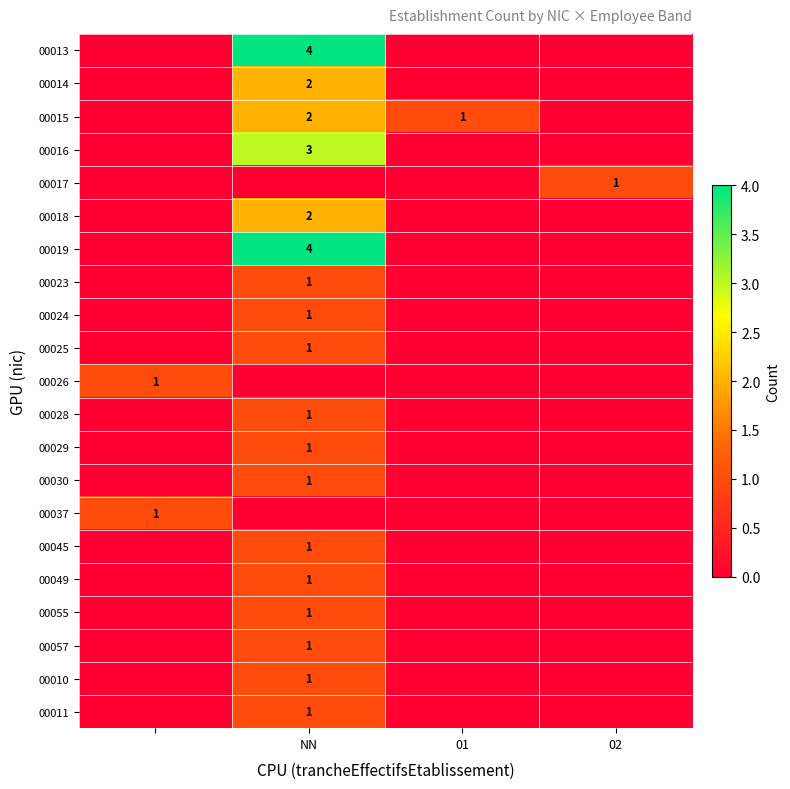

The value of 00019 at NN is 4. True or false?

True